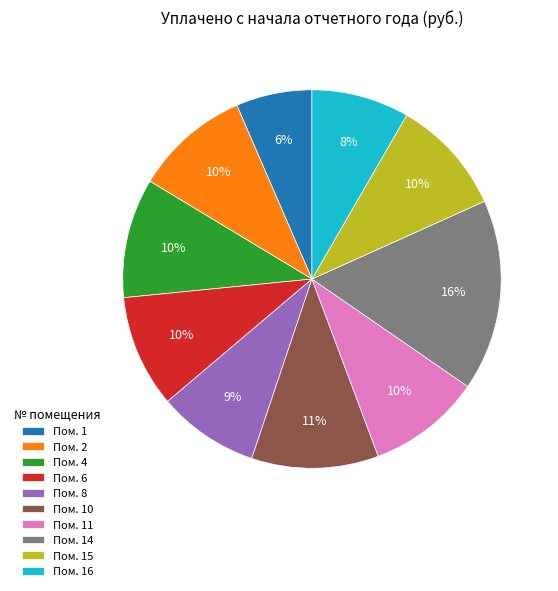

What is the ratio of the value at Пом. 16 to the value at Пом. 2?

0.8